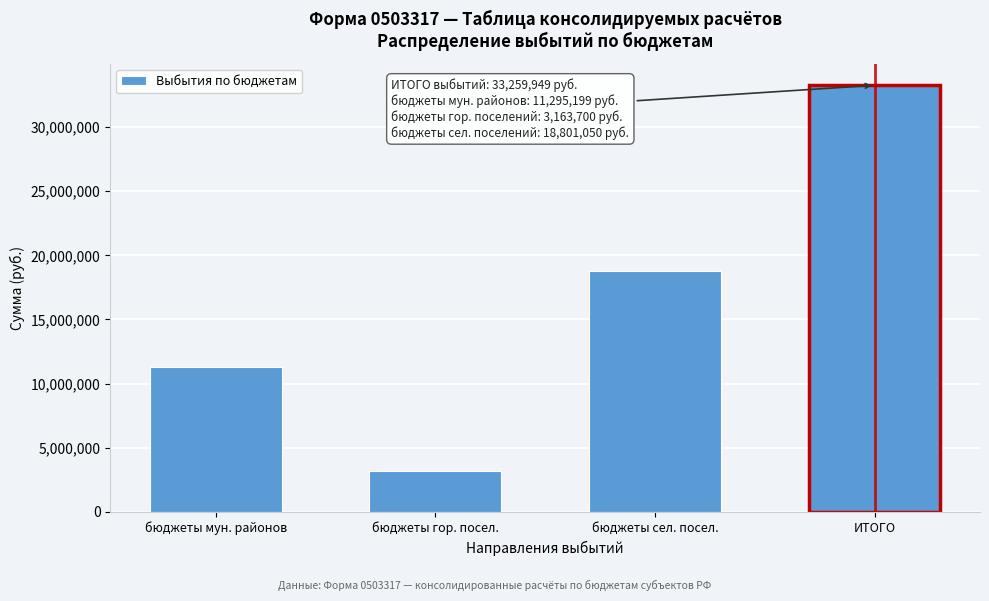

Rank the categories by value from highest to lowest.

ИТОГО, бюджеты сел. посел., бюджеты мун. районов, бюджеты гор. посел.